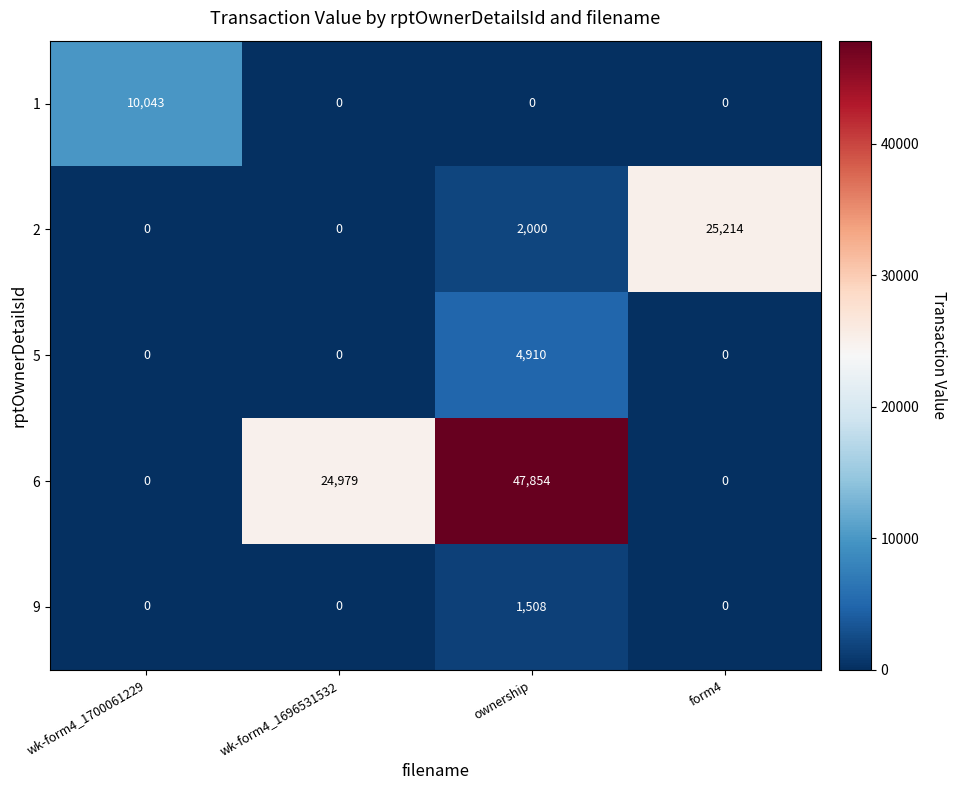

What is the difference between the maximum and second lowest values in the 6 series?

47854